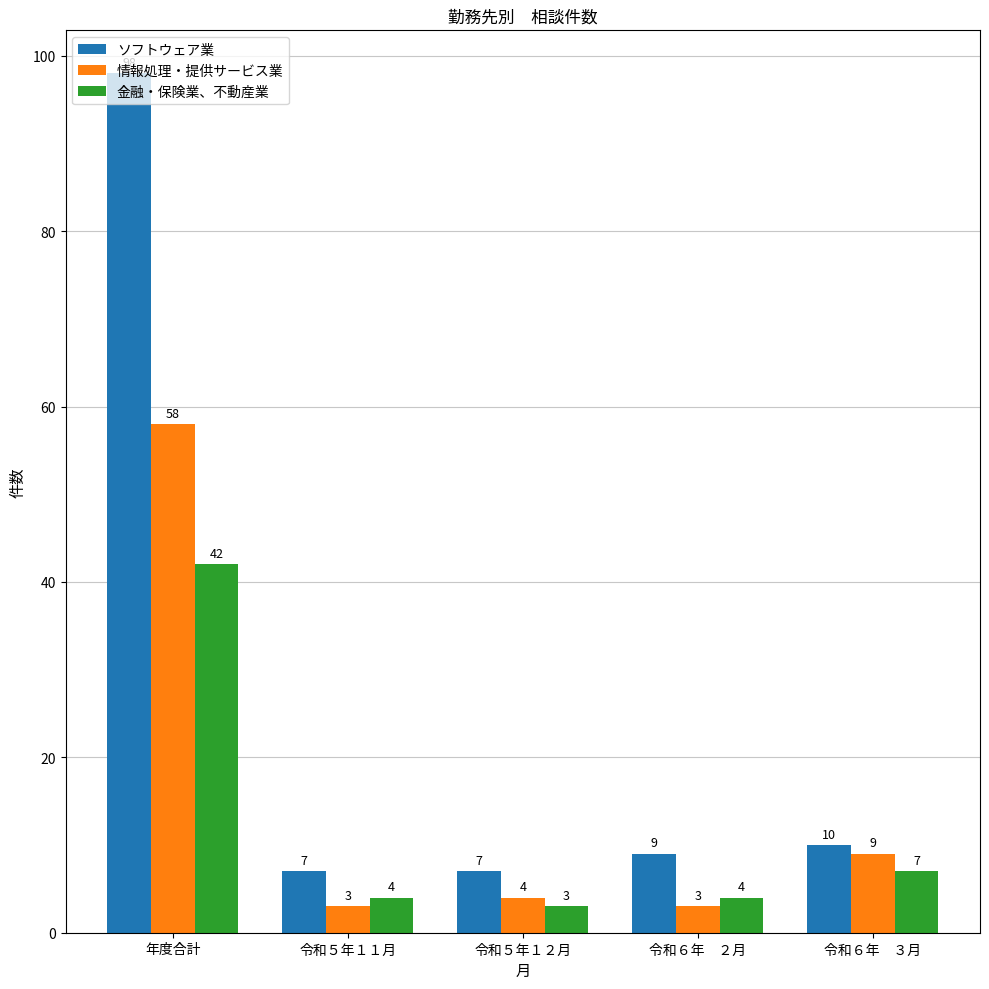

What is the difference between the second highest and minimum values in the 金融・保険業、不動産業 series?

4